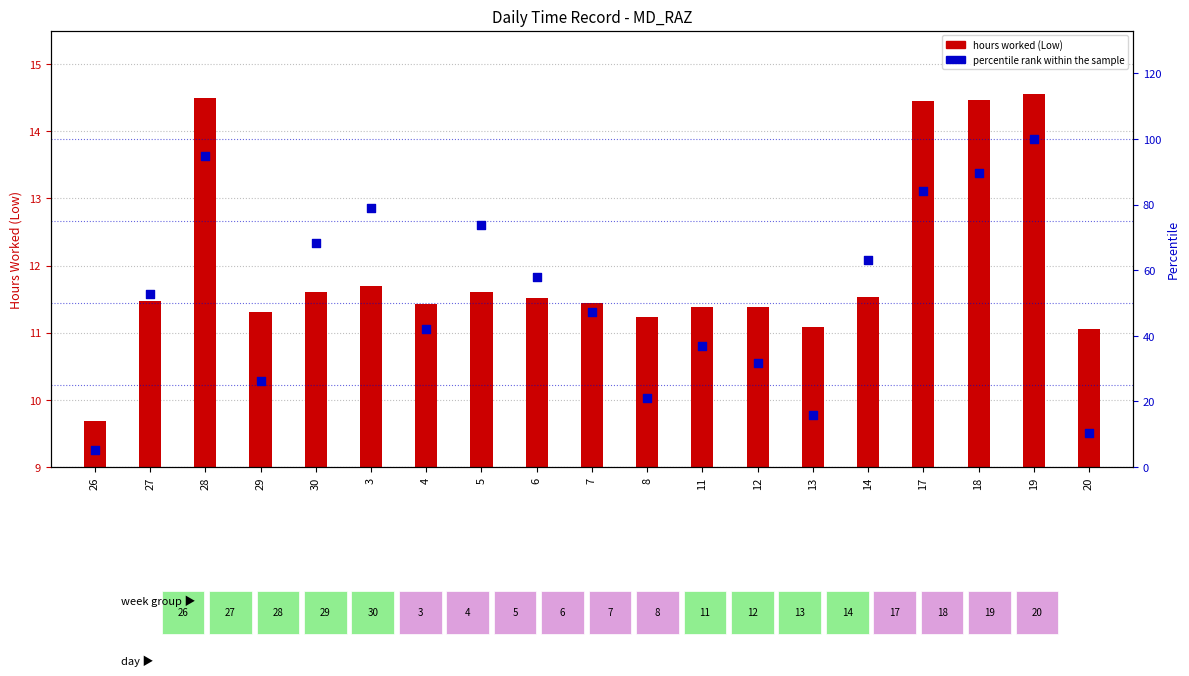

Is the value of percentile rank within the sample at 11 greater than the value of hours worked (Low) at 8?

Yes